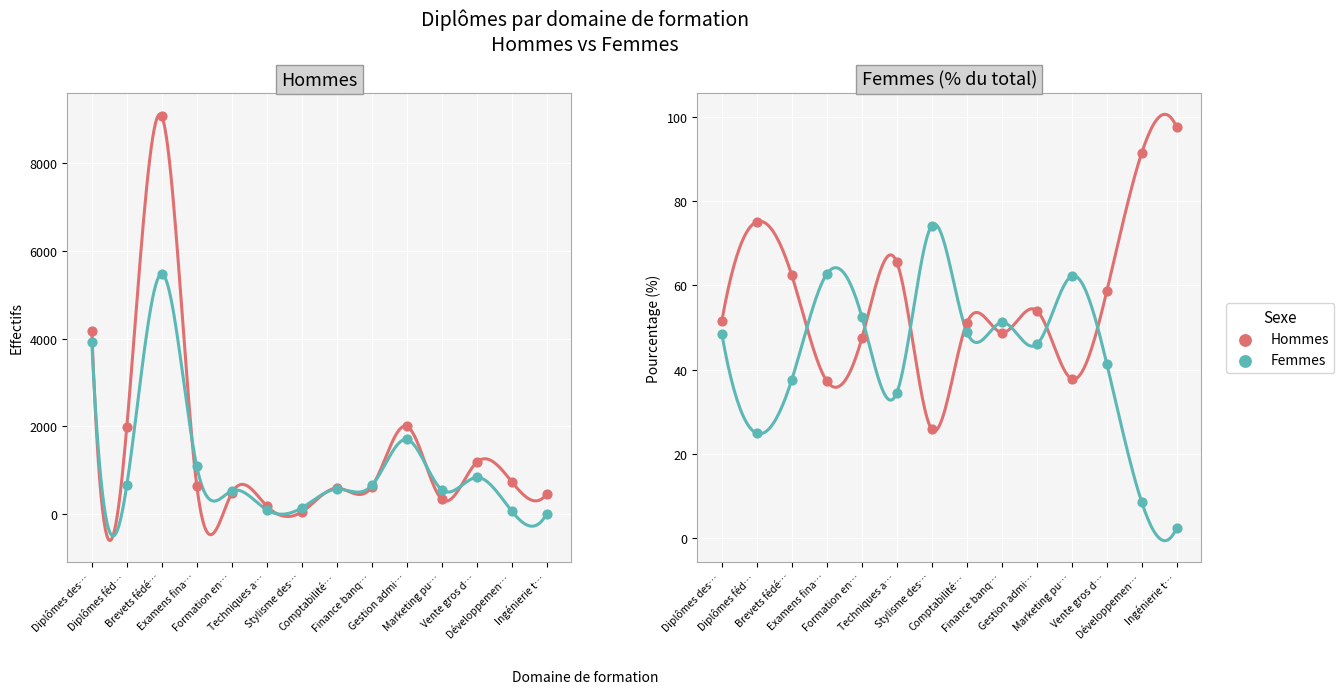

Is the value of Femmes at Brevets fédé… greater than the value of Hommes at Diplômes des…?

No